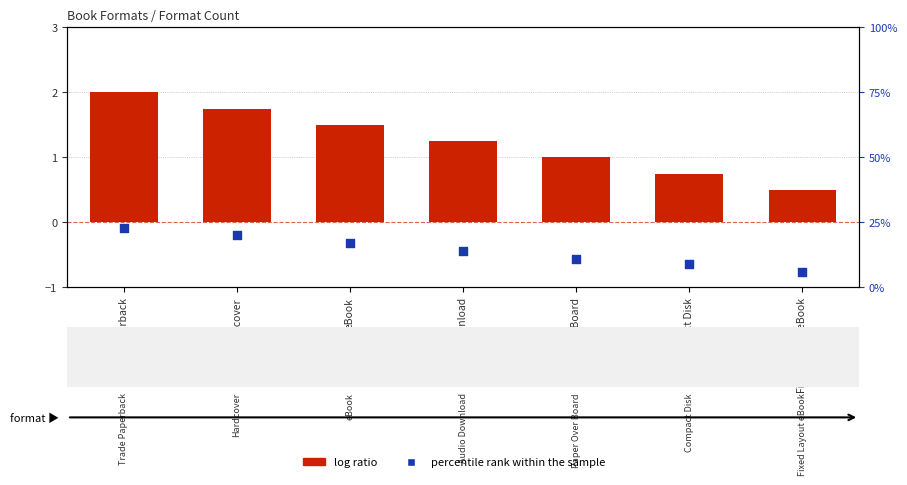

At how many categories does at least one series exceed 11?

4